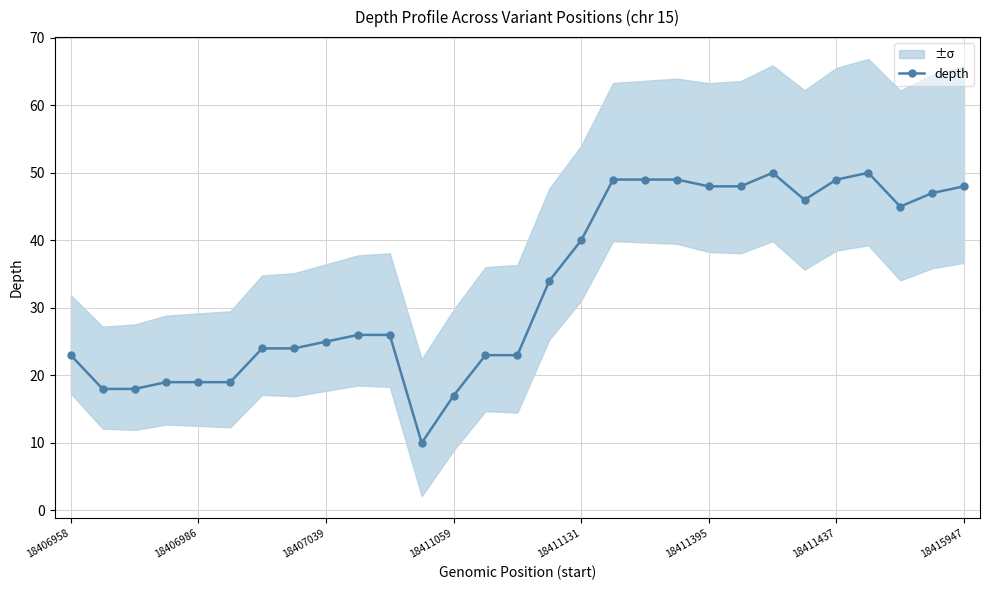

True or false: depth has a value of 48 at 18411395.

True